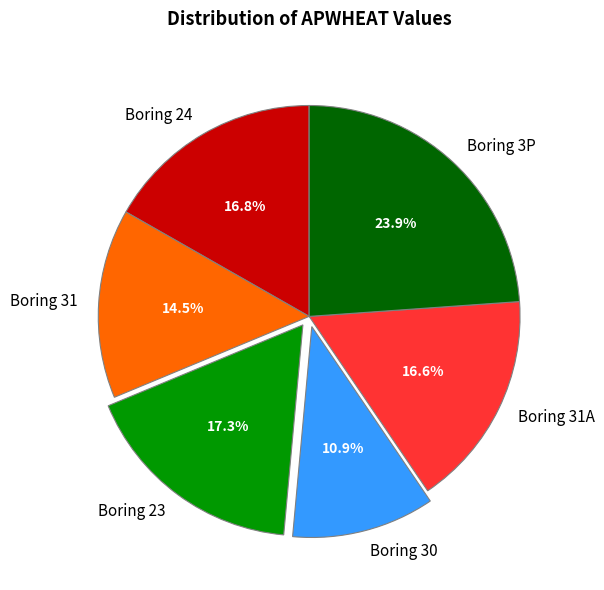

Which slice is the smallest?

Boring 30